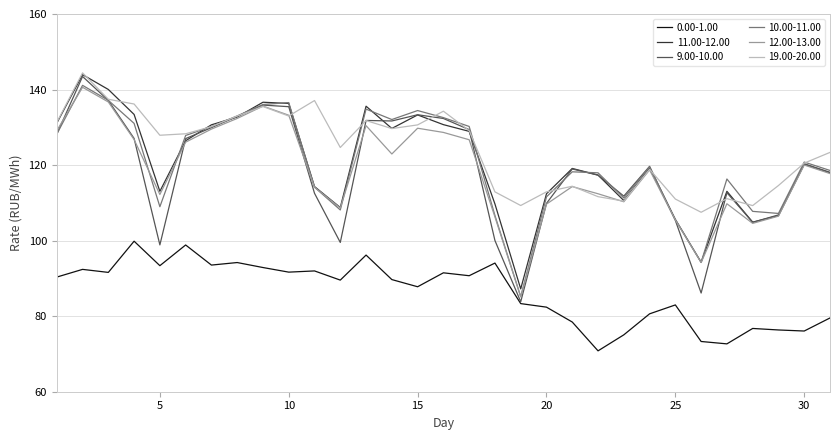

True or false: 11.00-12.00 and 0.00-1.00 intersect in this chart.

False